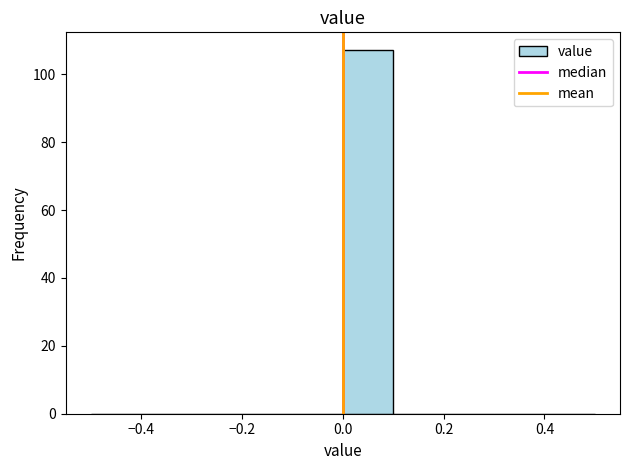

Which range on the x-axis has the tallest bar?

0.0 to 0.1